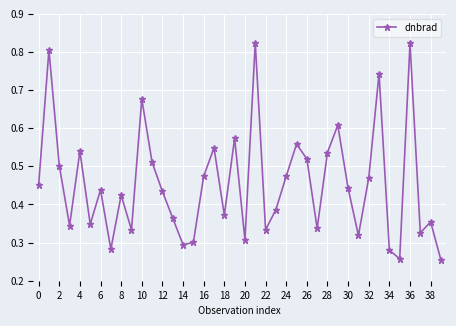

How many interior local peaks (higher than both neighbors) does the data have?

13